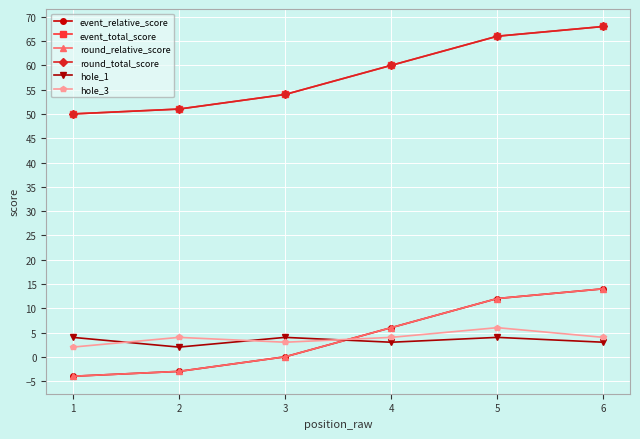

Reading left to right, extract all data points from this chart.

event_relative_score: -4	-3	0	6	12	14
event_total_score: 50	51	54	60	66	68
round_relative_score: -4	-3	0	6	12	14
round_total_score: 50	51	54	60	66	68
hole_1: 4	2	4	3	4	3
hole_3: 2	4	3	4	6	4